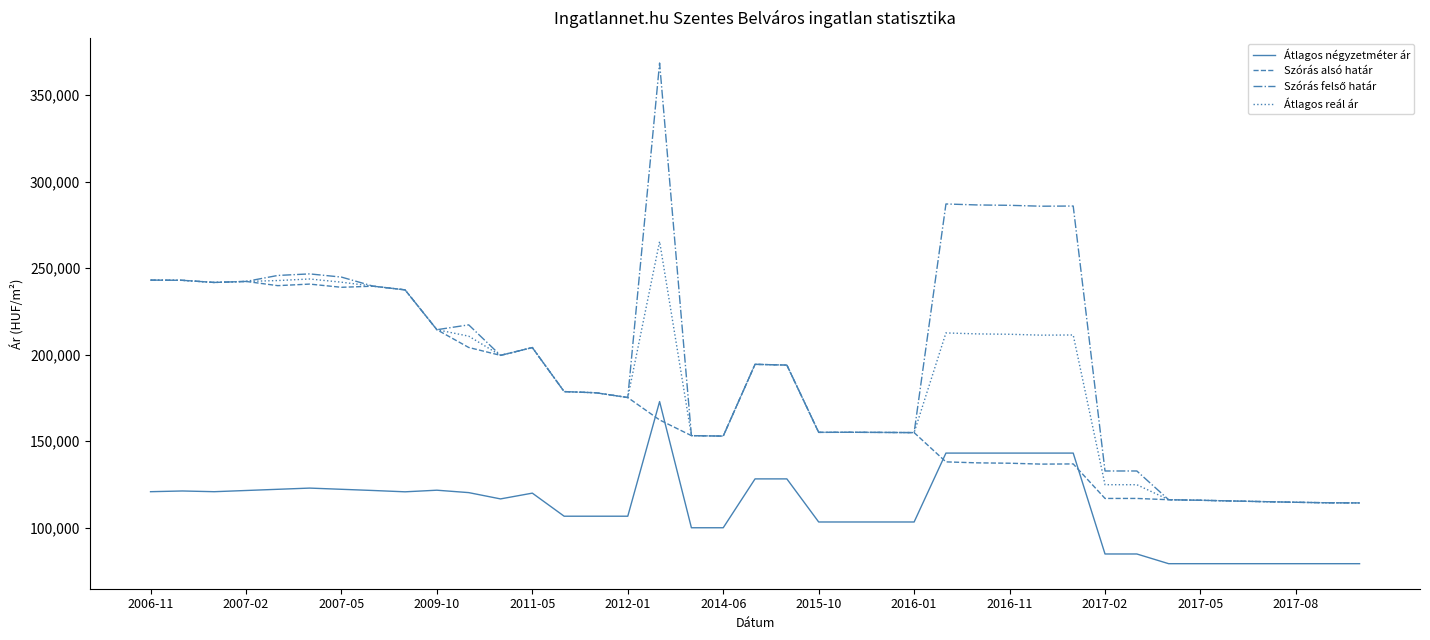

Which series ends up on top after the final intersection of Szórás alsó határ and Átlagos négyzetméter ár?

Szórás alsó határ